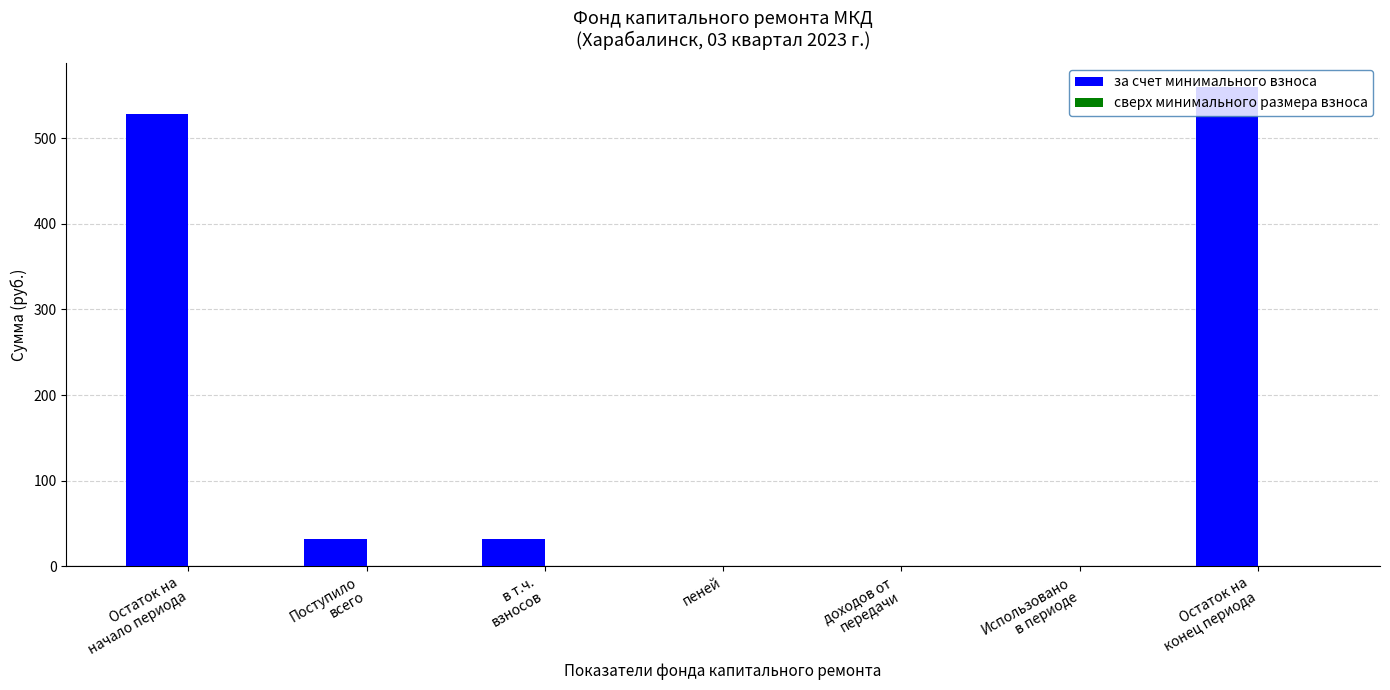

The chart shows a value of 0.0 at пеней. True or false?

True